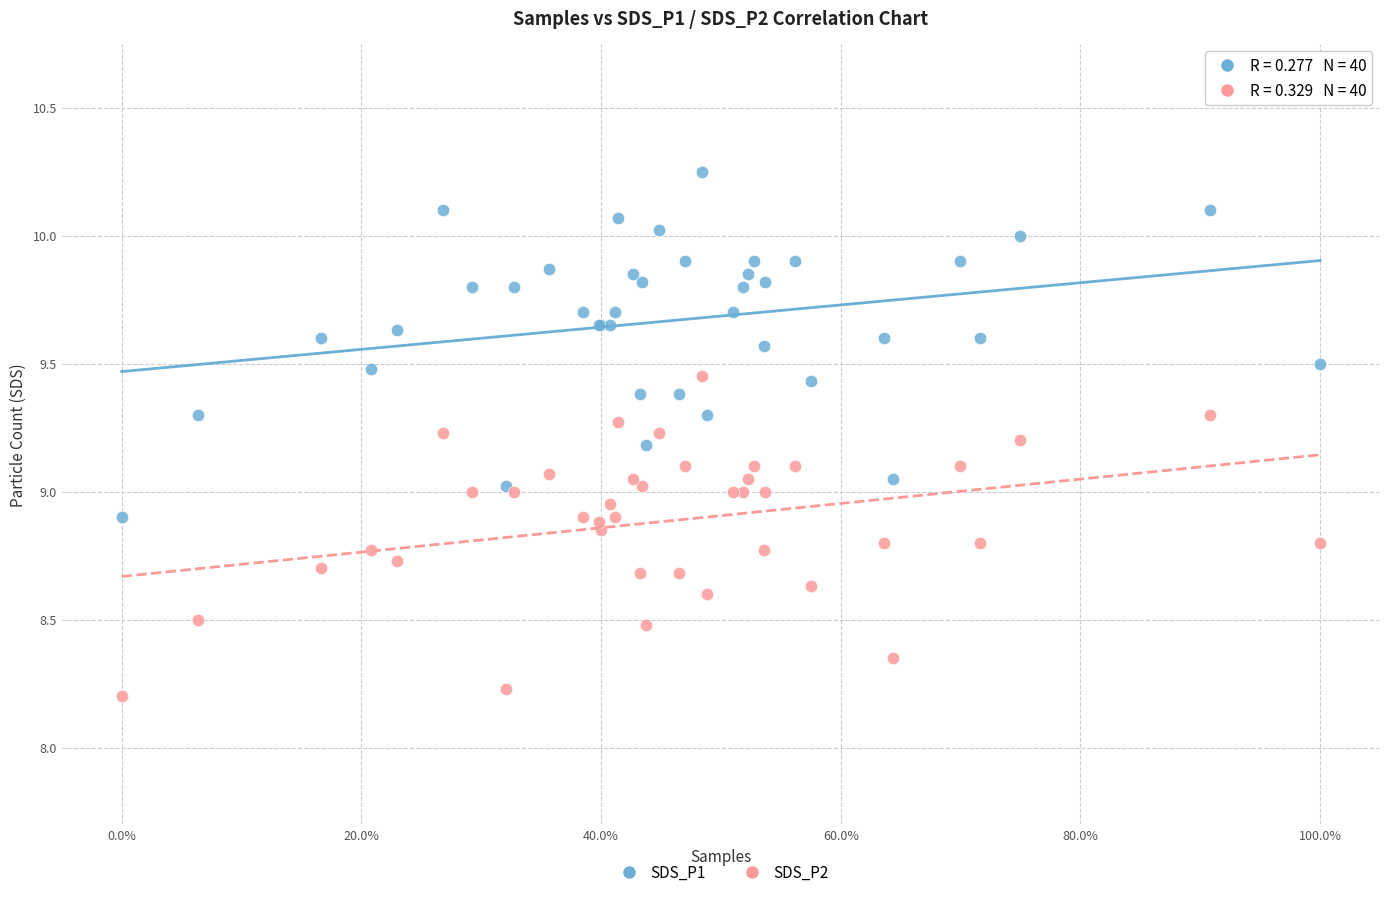

Which series contains the highest Y value?

SDS_P1